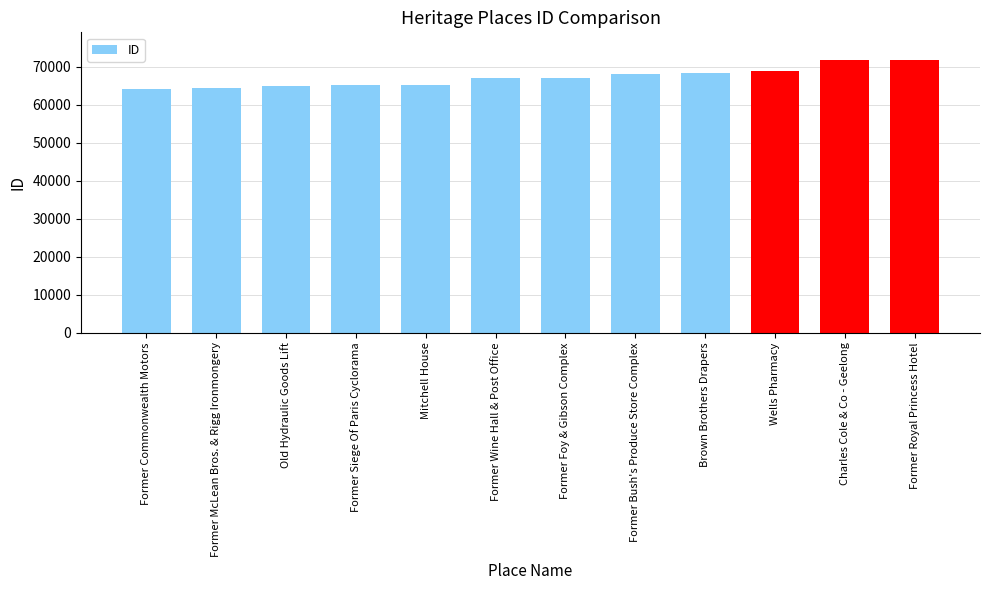

Which has a higher value, Charles Cole & Co - Geelong or Former Siege Of Paris Cyclorama?

Charles Cole & Co - Geelong